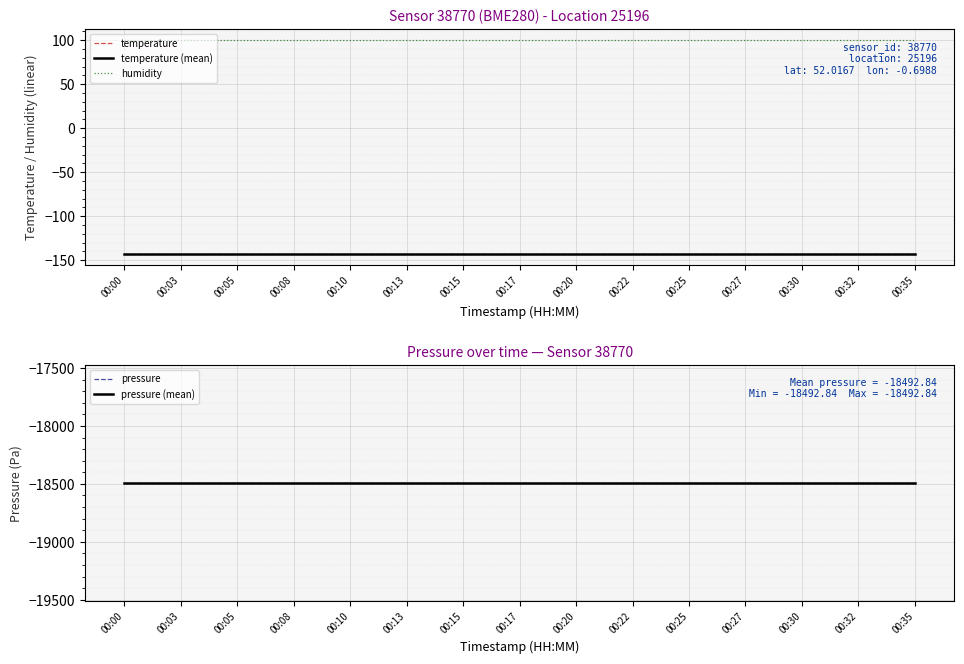

Is it true that temperature (mean) equals -143.3 at 00:10?

True